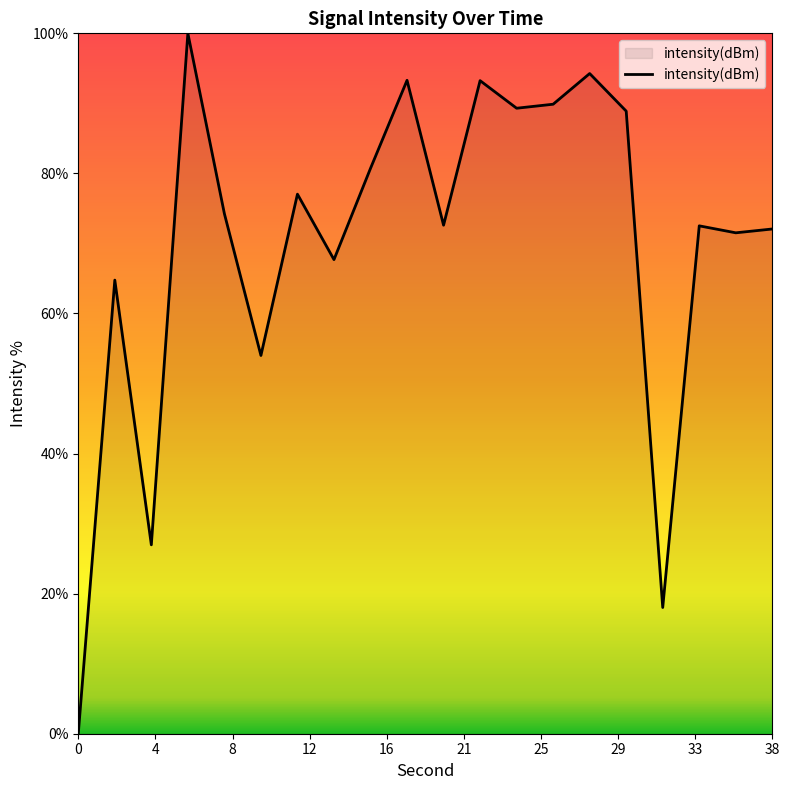

Count the number of data series in this chart.

1